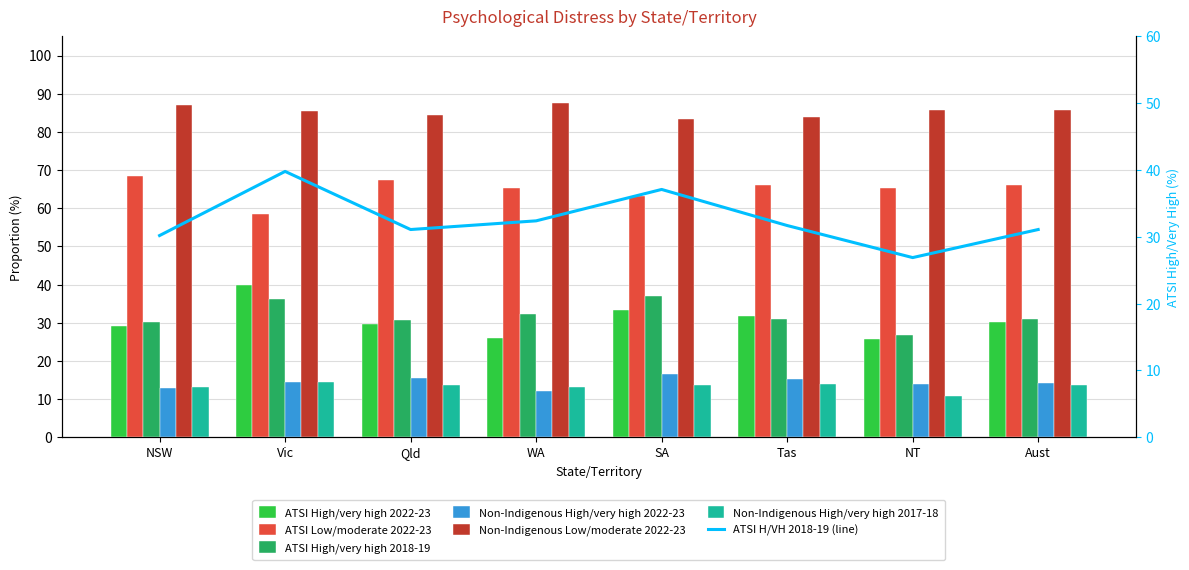

How many bars are there in total?

48